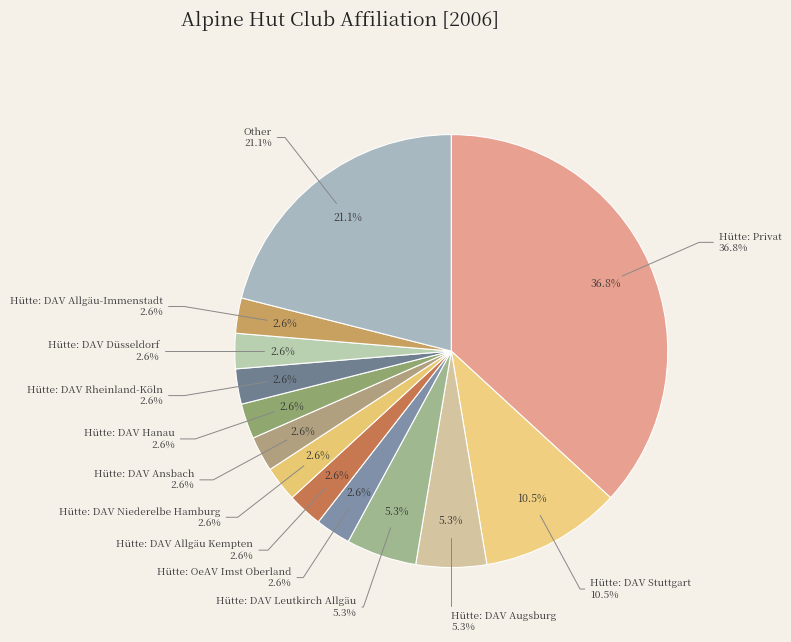

How many slices are in this pie chart?

13